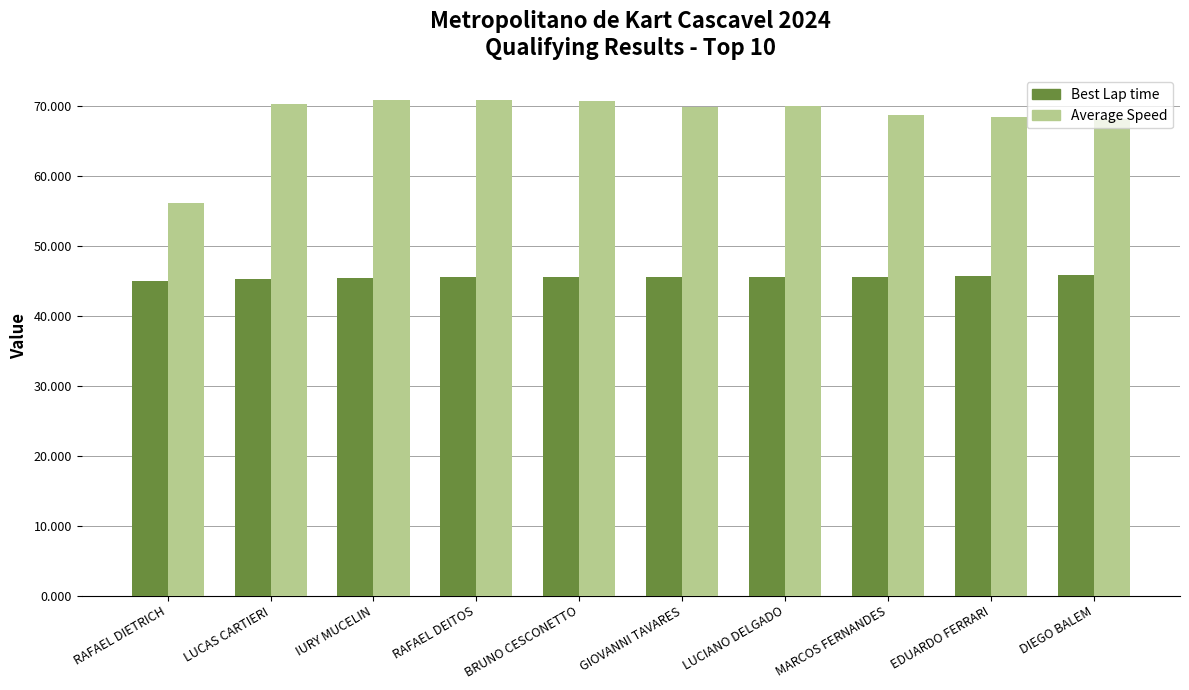

Is the value of Average Speed at IURY MUCELIN greater than the value of Best Lap time at DIEGO BALEM?

Yes